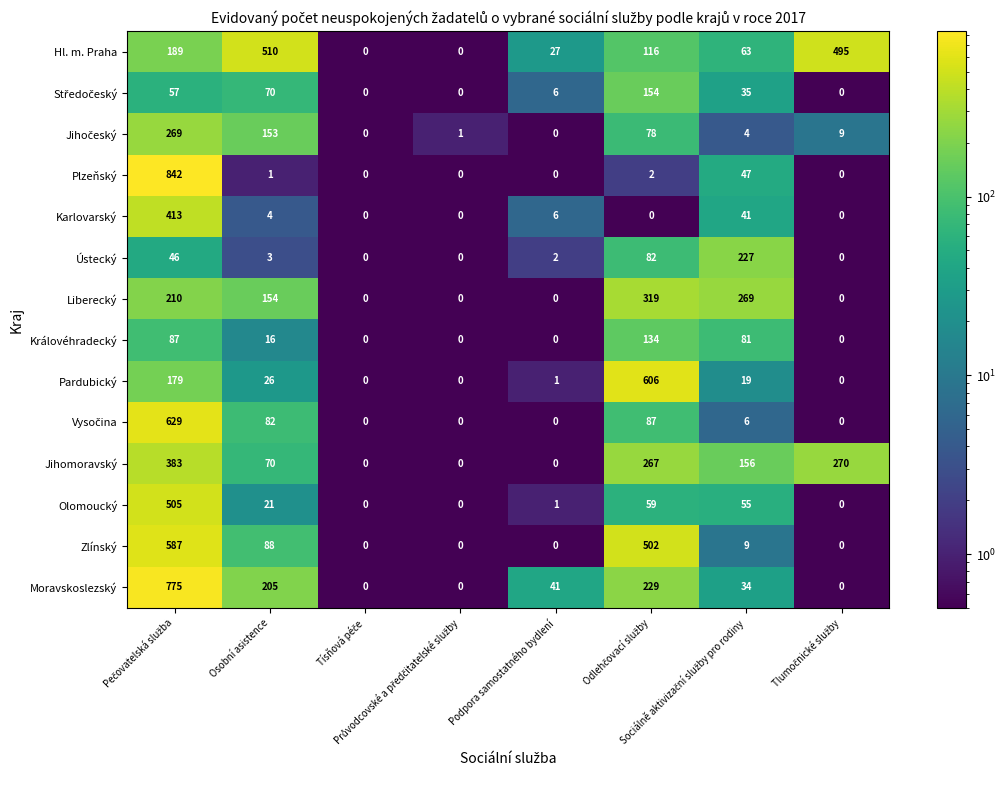

Which series has the largest total across all categories?

Hl. m. Praha